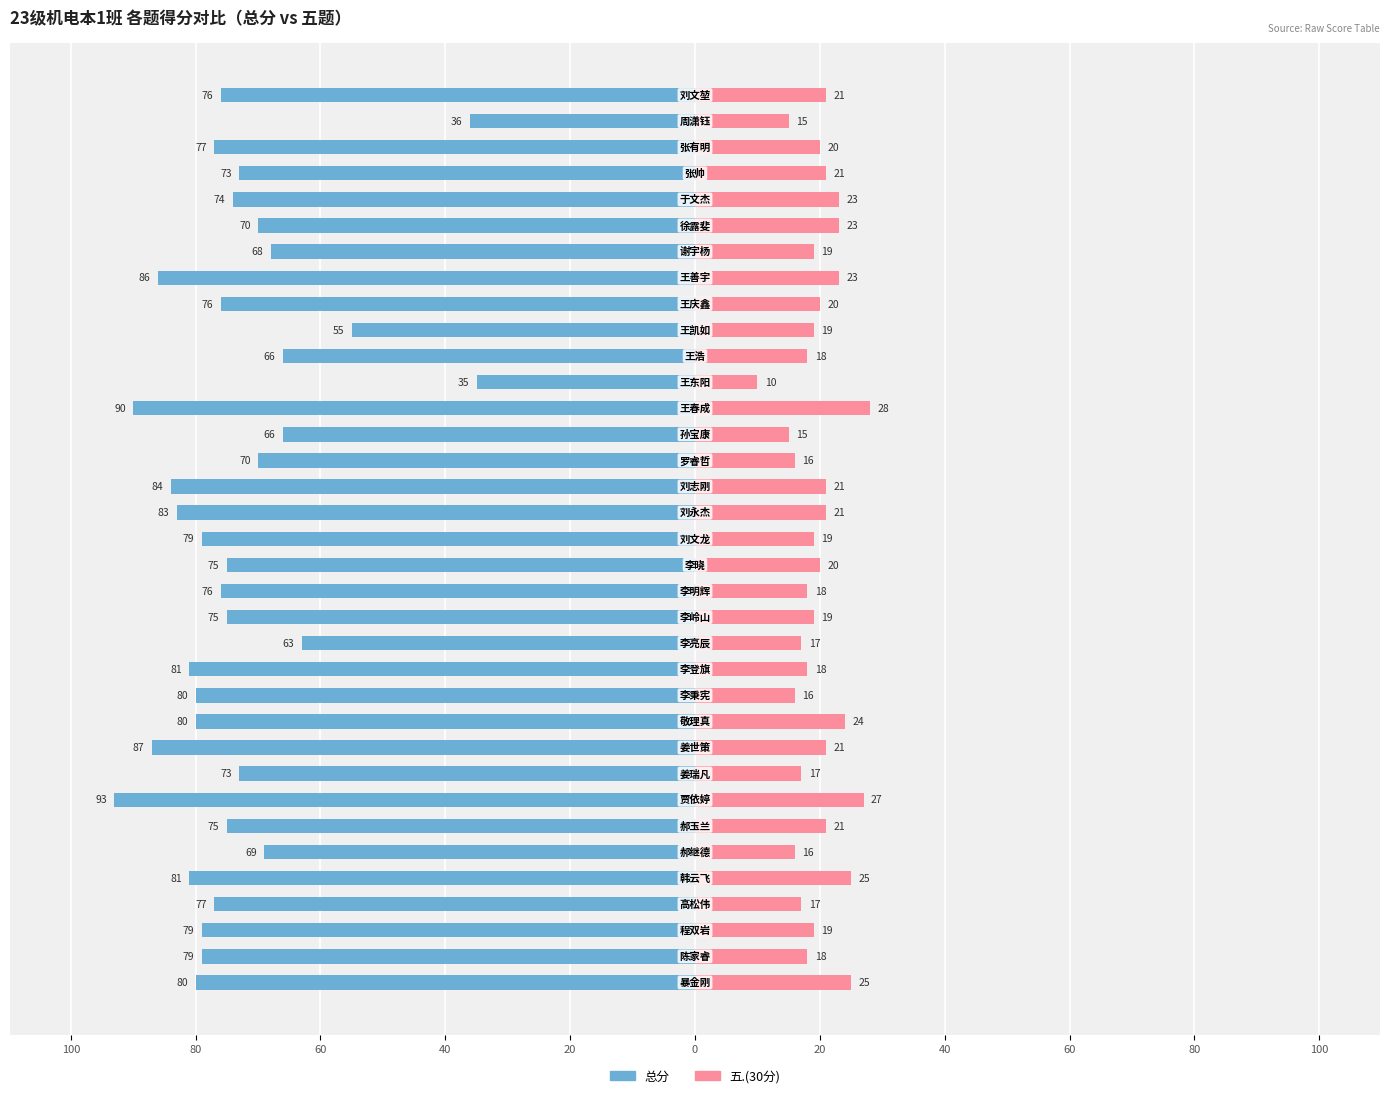

How many groups of bars are there?

35